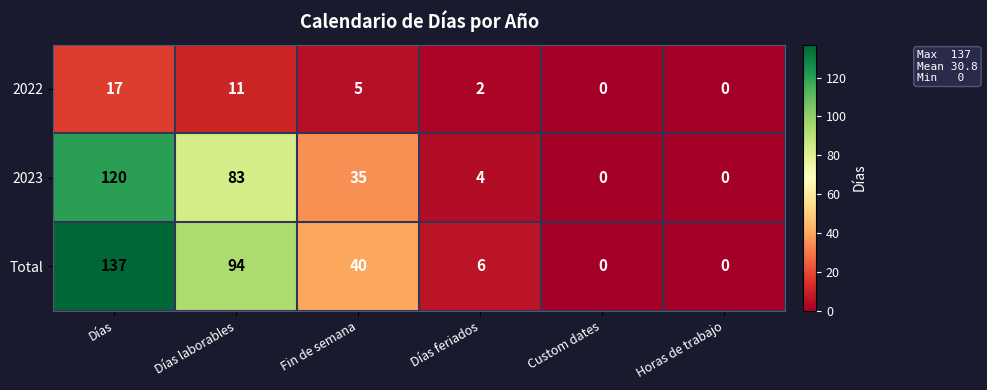

How many data points in 2023 are less than 35?

3